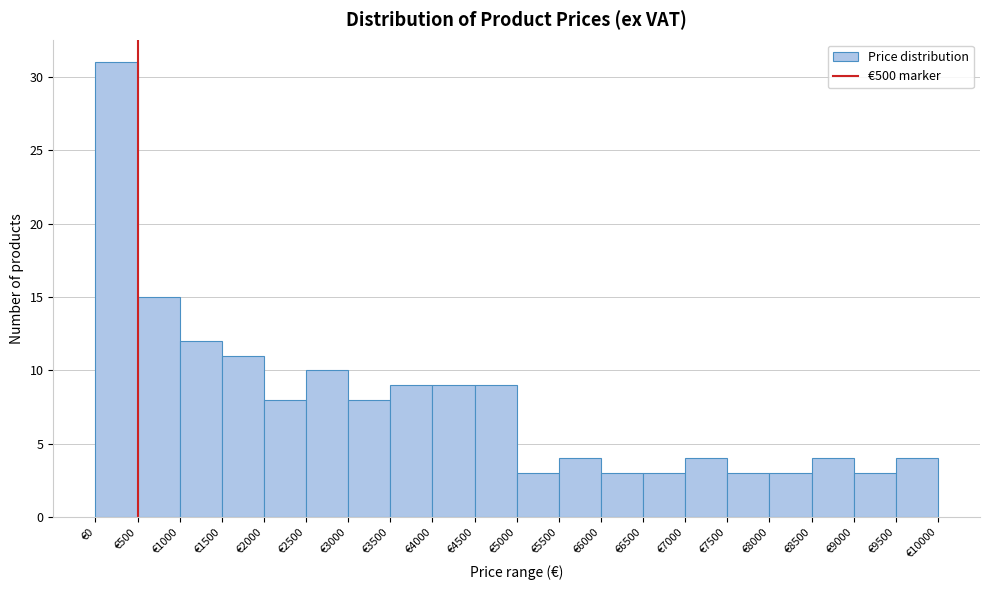

Reading left to right, transcribe this chart: for each bar, give the range it covers on the x-axis and its height. The values are not printed on the chart, so give them approximately, as read against the axis.

0 to 500: 31
500 to 1000: 15
1000 to 1500: 12
1500 to 2000: 11
2000 to 2500: 8
2500 to 3000: 10
3000 to 3500: 8
3500 to 4000: 9
4000 to 4500: 9
4500 to 5000: 9
5000 to 5500: 3
5500 to 6000: 4
6000 to 6500: 3
6500 to 7000: 3
7000 to 7500: 4
7500 to 8000: 3
8000 to 8500: 3
8500 to 9000: 4
9000 to 9500: 3
9500 to 10000: 4